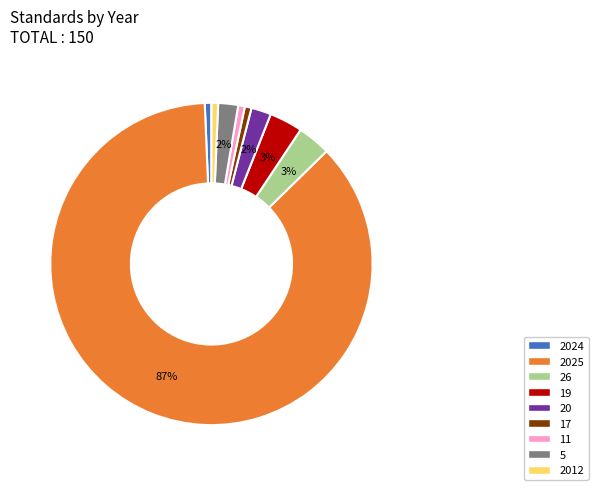

What is the majority slice?

2025